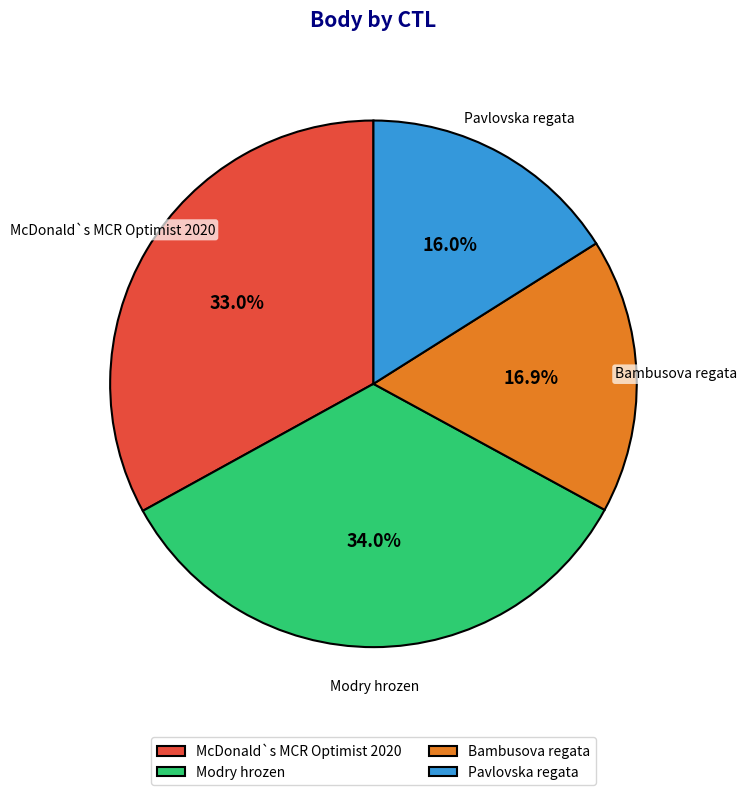

Does any single category account for the majority?

No